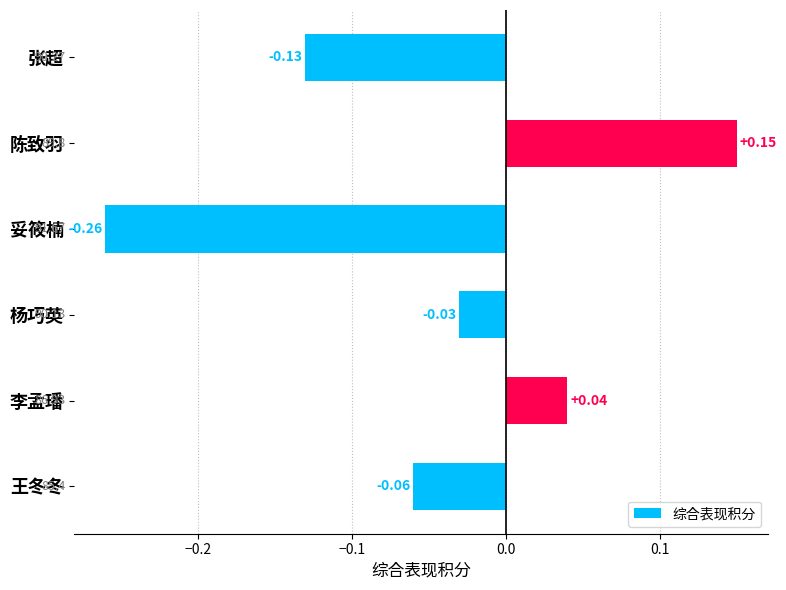

Which category has the lowest value across all series?

妥筱楠